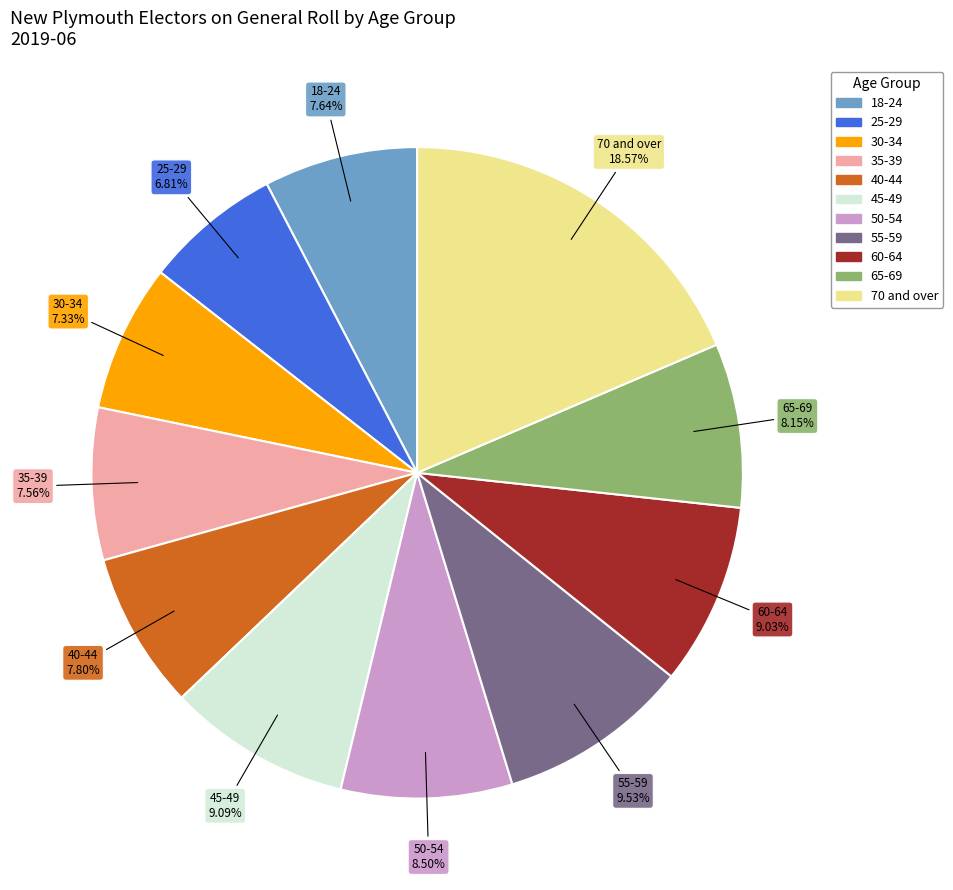

Does 65-69 account for over 50% of the chart?

No